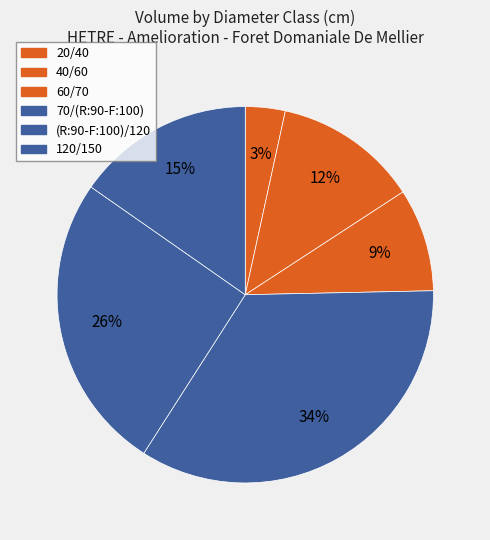

How many segments does this pie chart have?

6